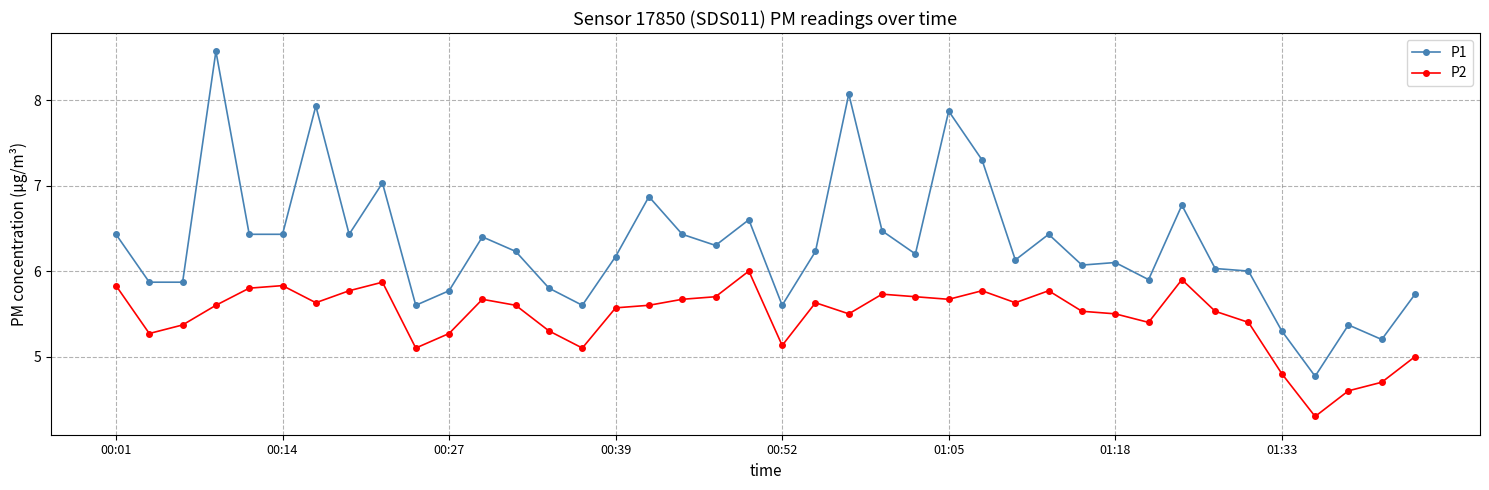

Rank the series by their maximum value, from highest to lowest.

P1, P2